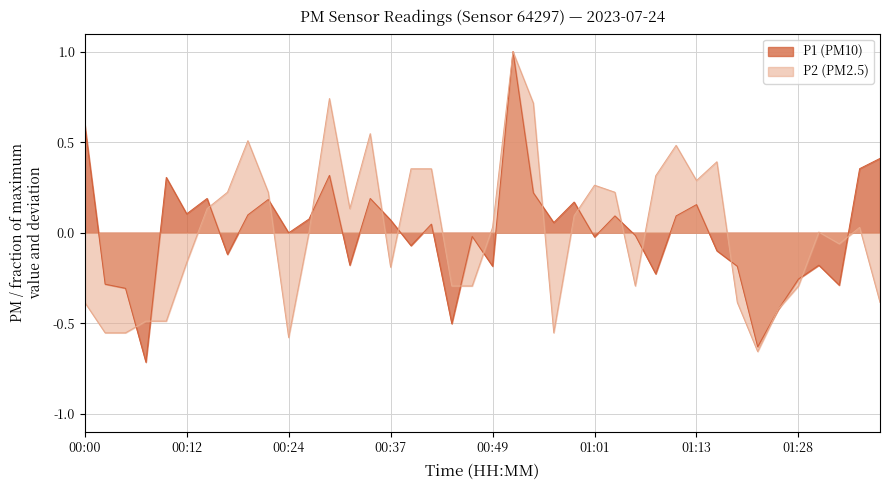

What is the approximate value of P2 at 00:10?

-0.5